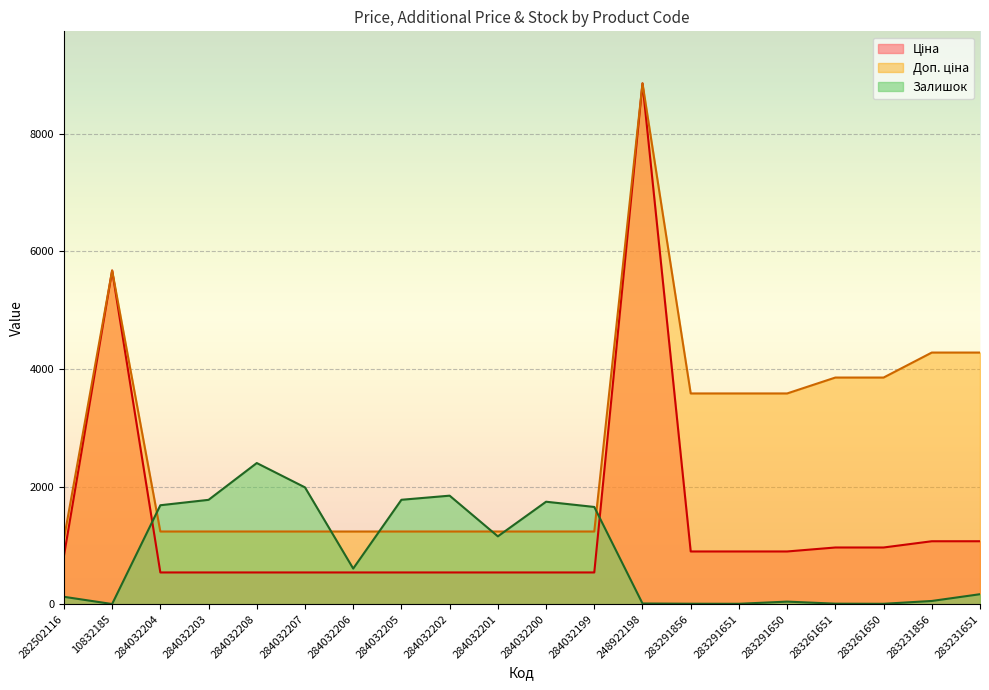

How many data points does each series have?

20